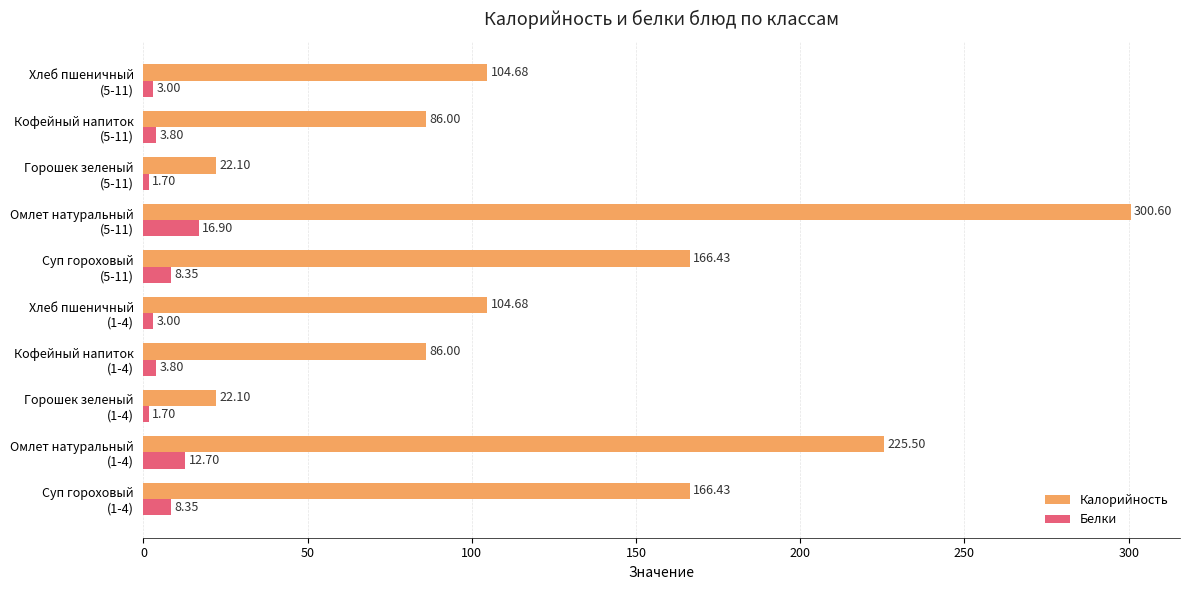

What is the difference between the maximum and second lowest values in the Калорийность series?

278.5